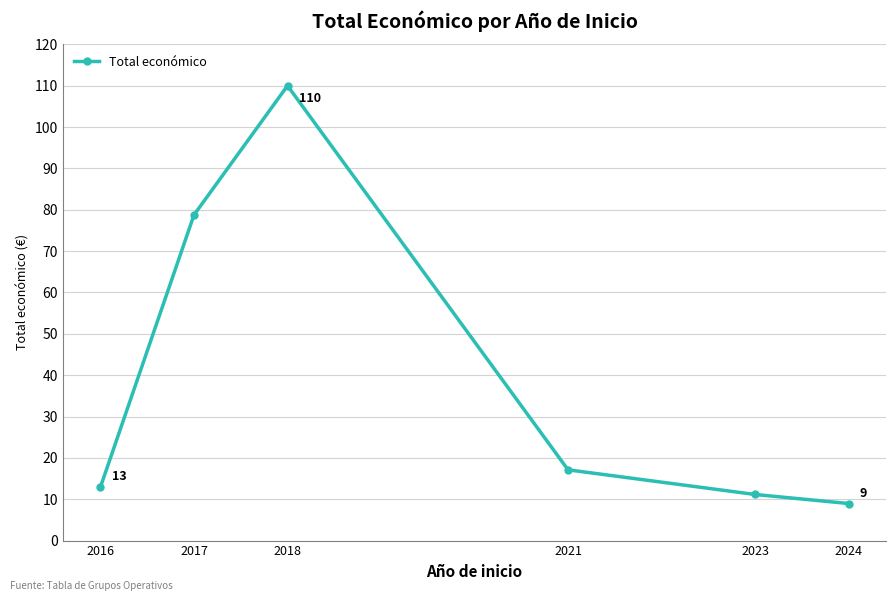

The chart shows a value of 14.3 at 2024. True or false?

False